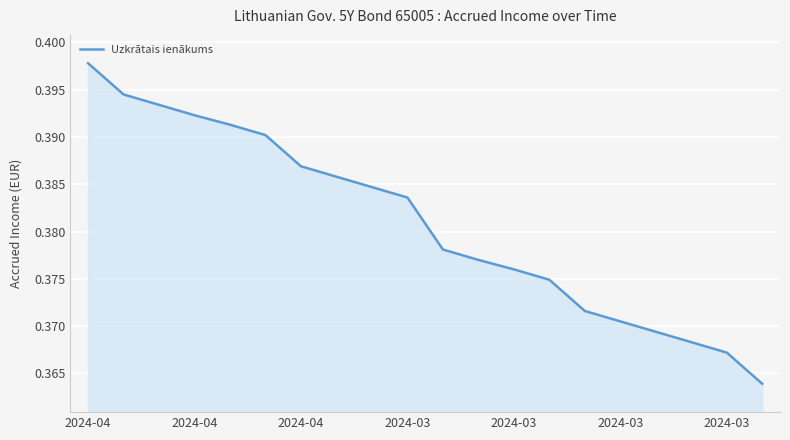

Does the chart have visible grid lines?

Yes